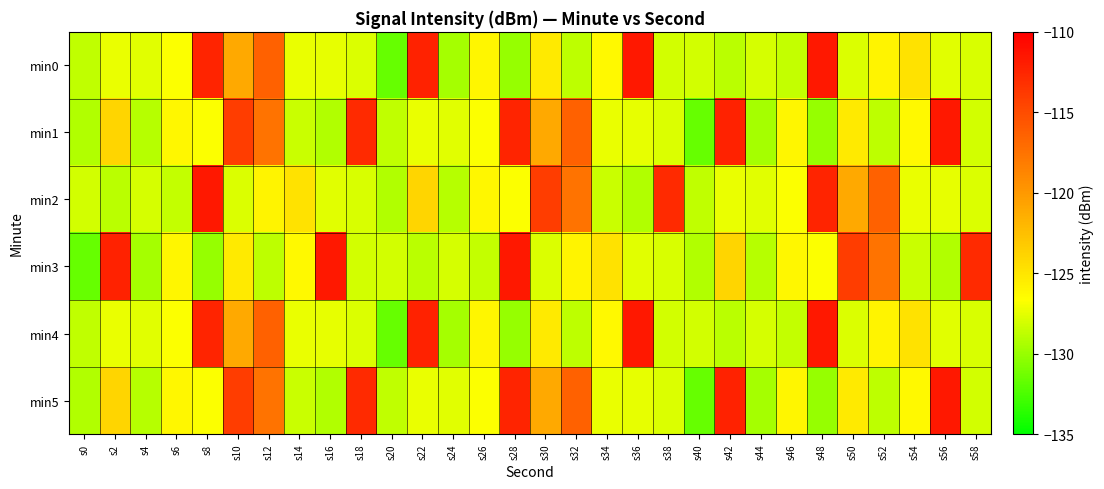

Reading right to left, transcribe all the data shown in this chart.

min0: s58=-127.9	s56=-127.7	s54=-124.8	s52=-125.9	s50=-127.9	s48=-111.6	s46=-128.6	s44=-128.0	s42=-128.9	s40=-128.2	s38=-128.1	s36=-111.6	s34=-126.2	s32=-128.8	s30=-125.3	s28=-130.1	s26=-126.1	s24=-129.6	s22=-112.3	s20=-131.6	s18=-127.8	s16=-127.4	s14=-127.4	s12=-116.4	s10=-121.1	s8=-112.4	s6=-126.8	s4=-127.7	s2=-127.3	s0=-128.7
min1: s58=-128.1	s56=-111.6	s54=-126.2	s52=-128.8	s50=-125.3	s48=-130.1	s46=-126.1	s44=-129.6	s42=-112.3	s40=-131.6	s38=-127.8	s36=-127.4	s34=-127.4	s32=-116.4	s30=-121.1	s28=-112.4	s26=-126.8	s24=-127.7	s22=-127.3	s20=-128.7	s18=-112.8	s16=-129.2	s14=-128.4	s12=-117.5	s10=-114.1	s8=-126.8	s6=-126.2	s4=-129.0	s2=-123.9	s0=-129.2
min2: s58=-127.8	s56=-127.4	s54=-127.4	s52=-116.4	s50=-121.1	s48=-112.4	s46=-126.8	s44=-127.7	s42=-127.3	s40=-128.7	s38=-112.8	s36=-129.2	s34=-128.4	s32=-117.5	s30=-114.1	s28=-126.8	s26=-126.2	s24=-129.0	s22=-123.9	s20=-129.2	s18=-127.9	s16=-127.7	s14=-124.8	s12=-125.9	s10=-127.9	s8=-111.6	s6=-128.6	s4=-128.0	s2=-128.9	s0=-128.2
min3: s58=-112.8	s56=-129.2	s54=-128.4	s52=-117.5	s50=-114.1	s48=-126.8	s46=-126.2	s44=-129.0	s42=-123.9	s40=-129.2	s38=-127.9	s36=-127.7	s34=-124.8	s32=-125.9	s30=-127.9	s28=-111.6	s26=-128.6	s24=-128.0	s22=-128.9	s20=-128.2	s18=-128.1	s16=-111.6	s14=-126.2	s12=-128.8	s10=-125.3	s8=-130.1	s6=-126.1	s4=-129.6	s2=-112.3	s0=-131.6
min4: s58=-127.9	s56=-127.7	s54=-124.8	s52=-125.9	s50=-127.9	s48=-111.6	s46=-128.6	s44=-128.0	s42=-128.9	s40=-128.2	s38=-128.1	s36=-111.6	s34=-126.2	s32=-128.8	s30=-125.3	s28=-130.1	s26=-126.1	s24=-129.6	s22=-112.3	s20=-131.6	s18=-127.8	s16=-127.4	s14=-127.4	s12=-116.4	s10=-121.1	s8=-112.4	s6=-126.8	s4=-127.7	s2=-127.3	s0=-128.7
min5: s58=-128.1	s56=-111.6	s54=-126.2	s52=-128.8	s50=-125.3	s48=-130.1	s46=-126.1	s44=-129.6	s42=-112.3	s40=-131.6	s38=-127.8	s36=-127.4	s34=-127.4	s32=-116.4	s30=-121.1	s28=-112.4	s26=-126.8	s24=-127.7	s22=-127.3	s20=-128.7	s18=-112.8	s16=-129.2	s14=-128.4	s12=-117.5	s10=-114.1	s8=-126.8	s6=-126.2	s4=-129.0	s2=-123.9	s0=-129.2